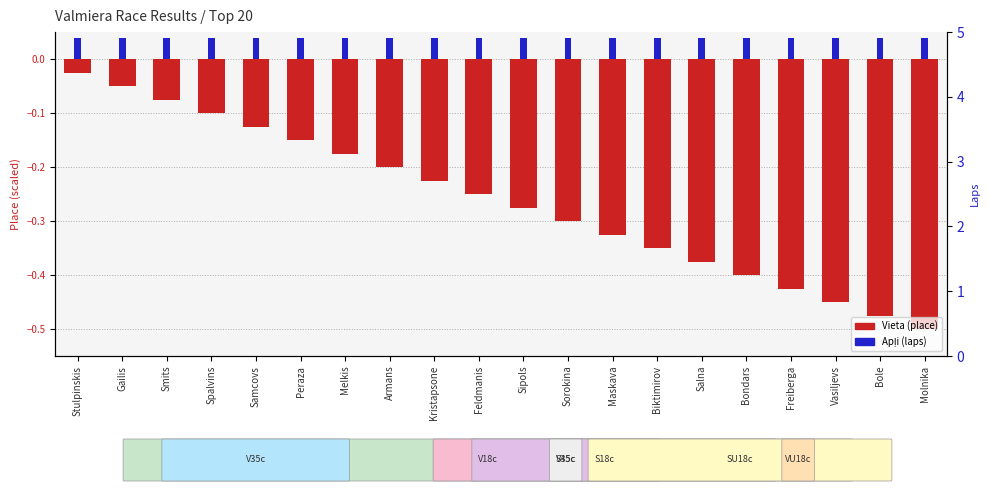

How many bars are there in total?

40